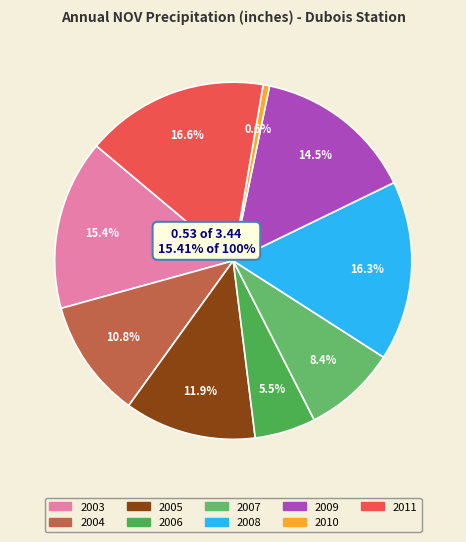

Does 2010 account for over 50% of the chart?

No